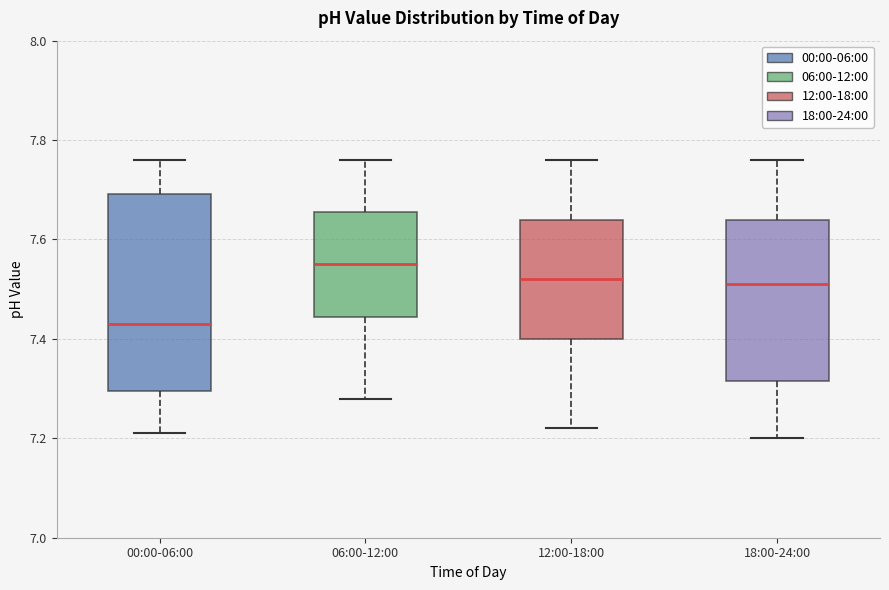

Which box is the tallest, from its lower edge to its upper edge?

00:00-06:00